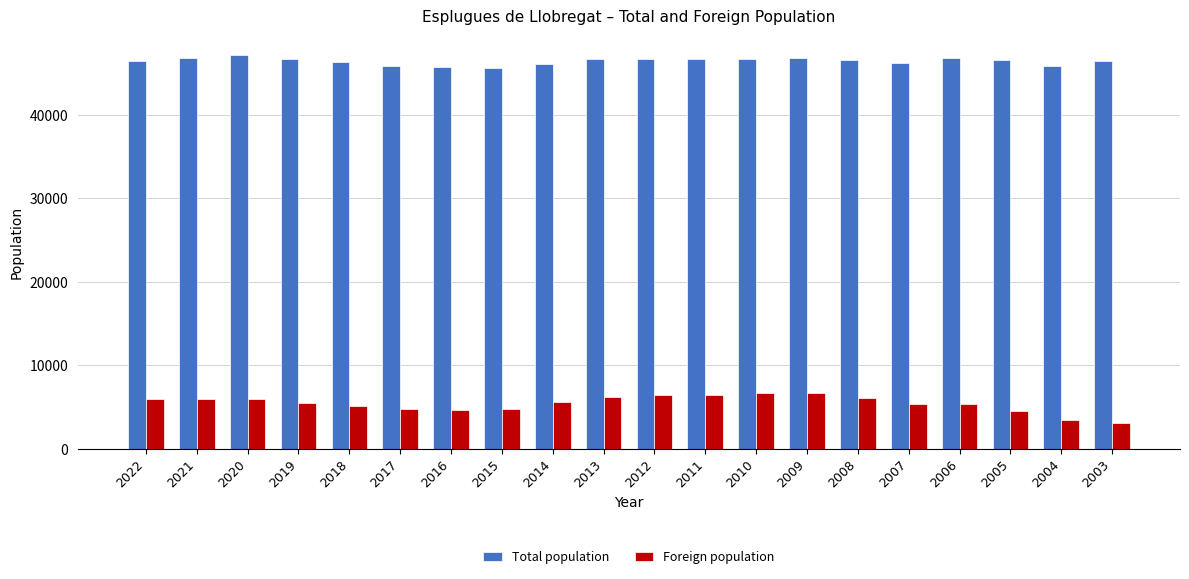

What are all the series names shown in the legend?

Total population, Foreign population